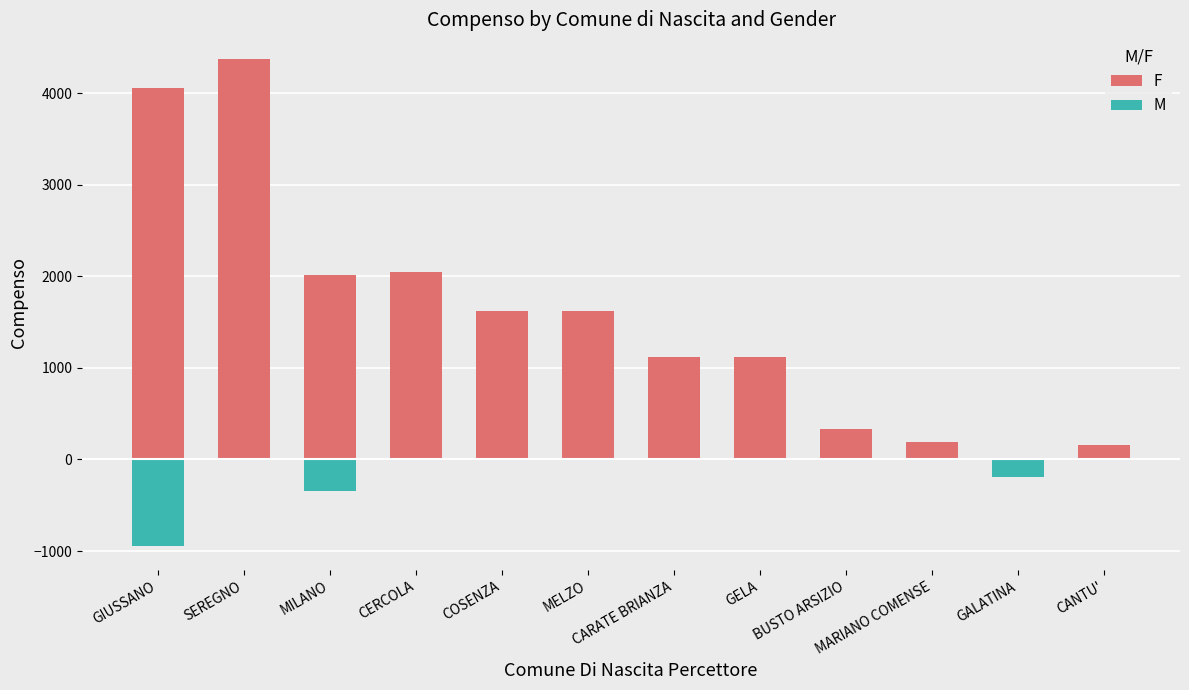

Rank the series by their average value, from highest to lowest.

F, M